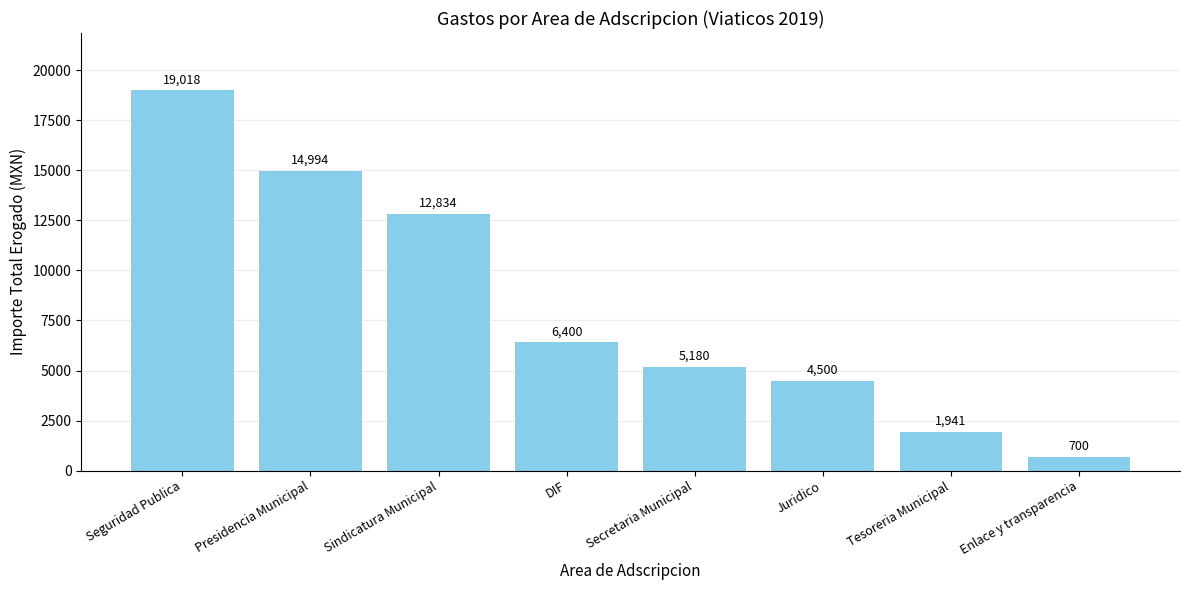

What is the label of the 2nd bar from the left?

Presidencia Municipal